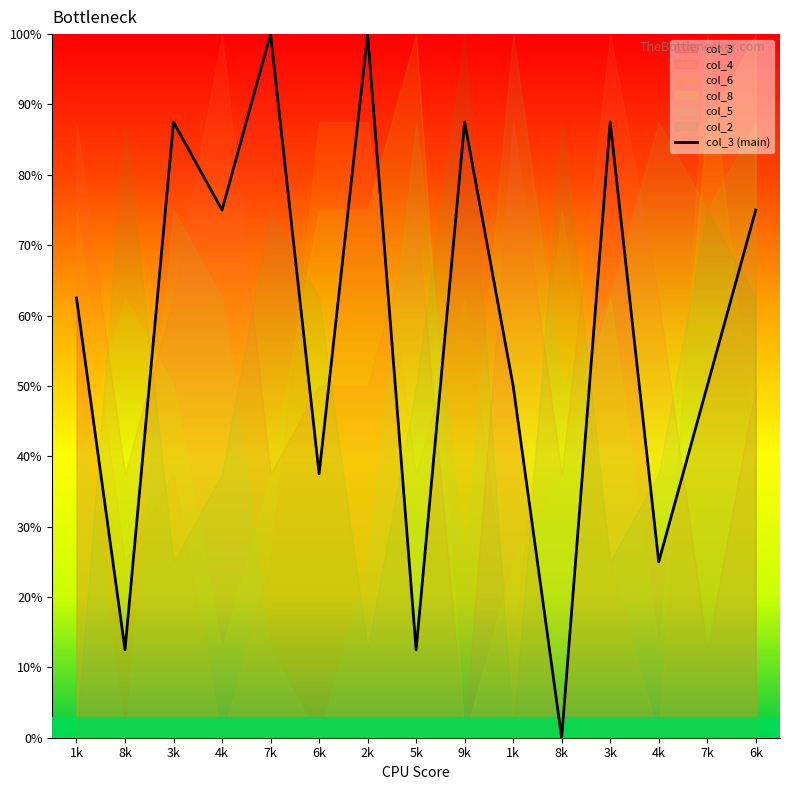

How many interior local peaks (higher than both neighbors) does the data have?

5